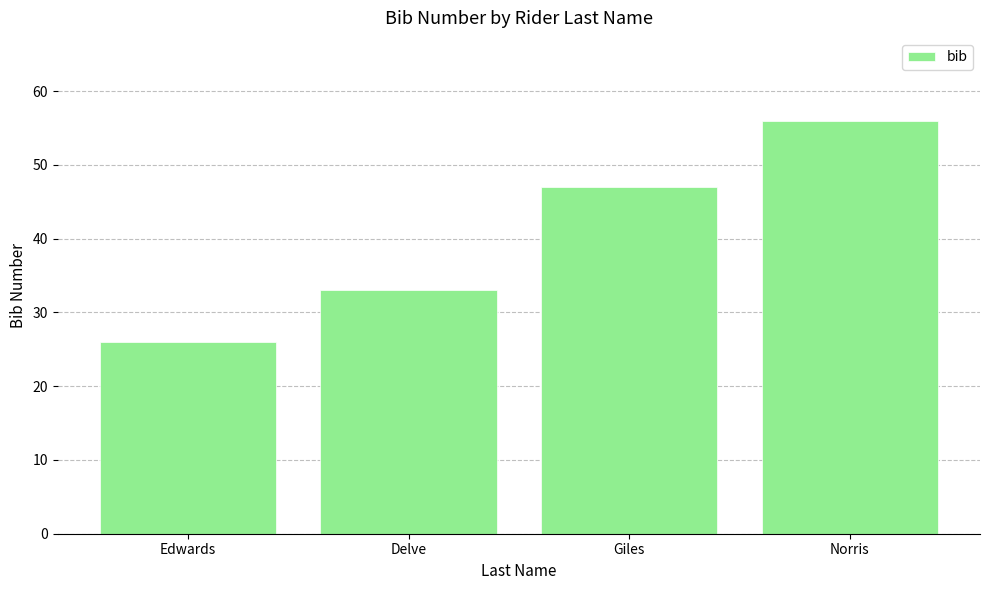

What is the label of the 1st bar from the left?

Edwards